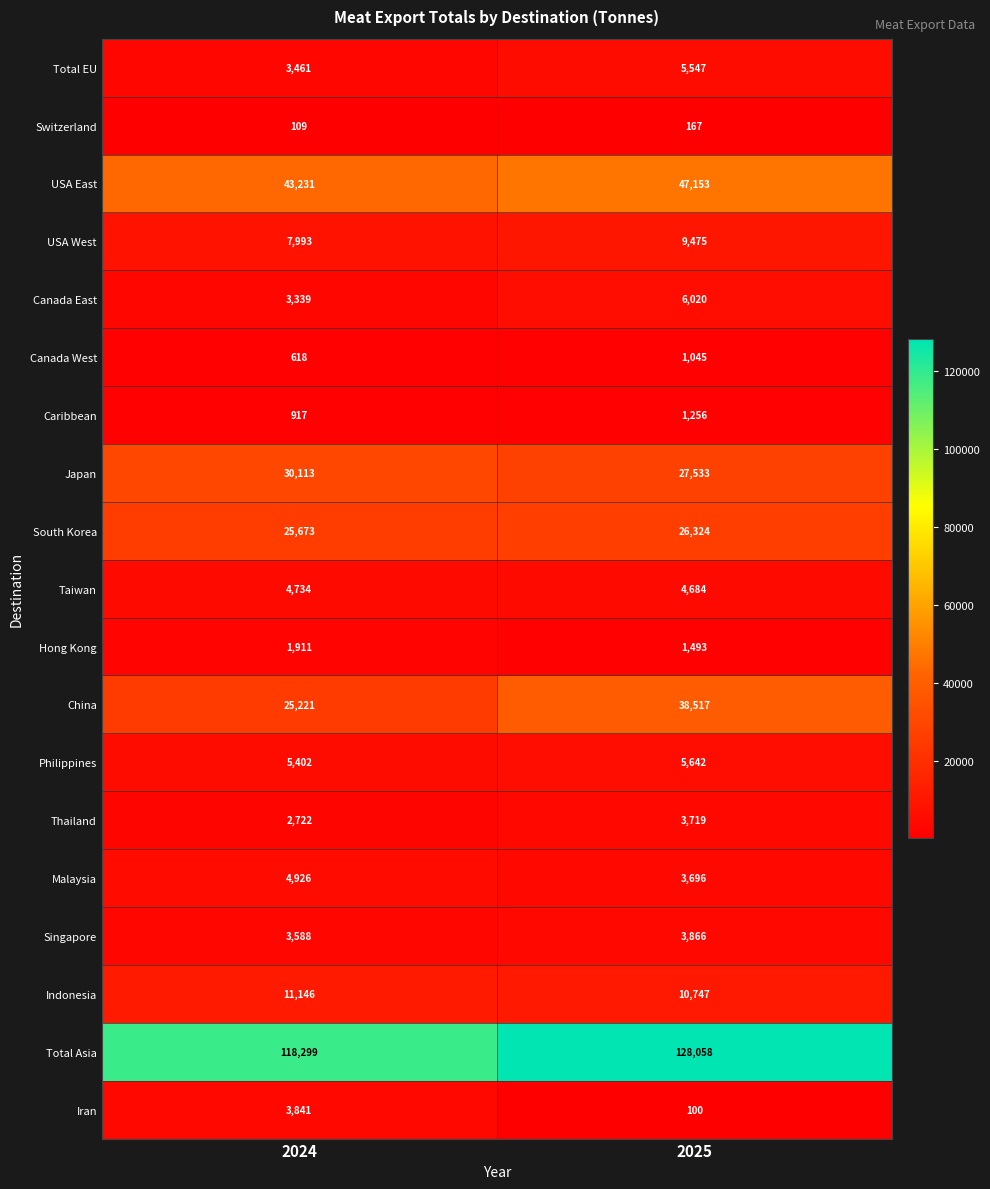

What is the difference between the maximum and minimum values in the Malaysia series?

1230